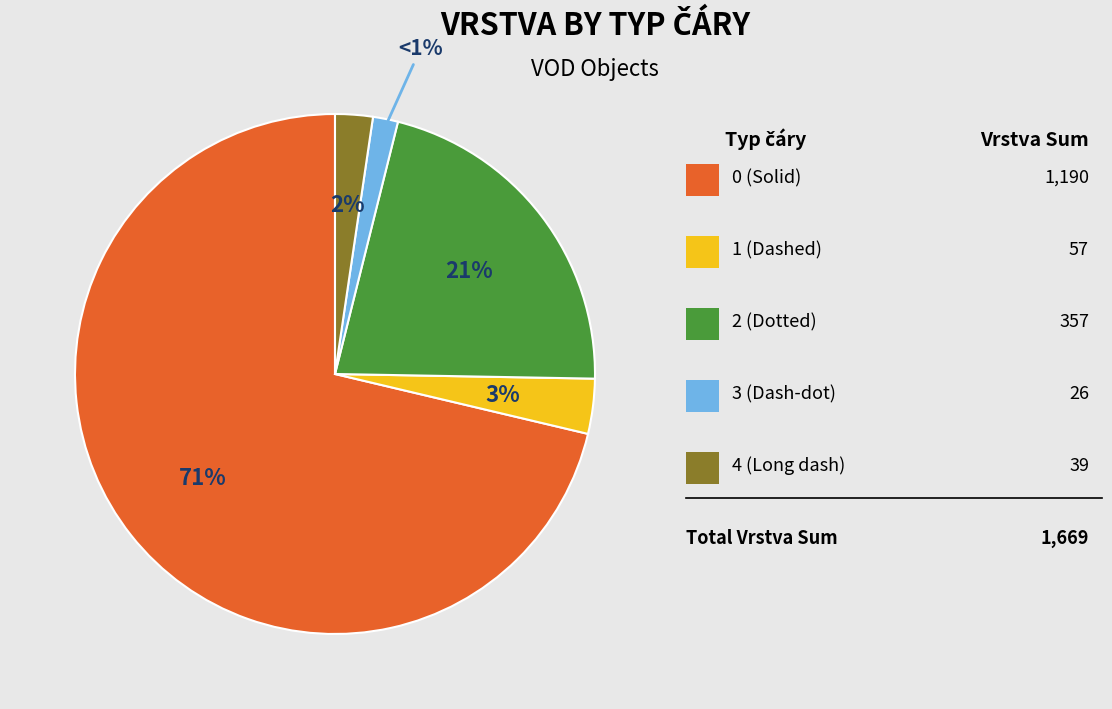

Is it true that 1 is 1% of the pie?

False